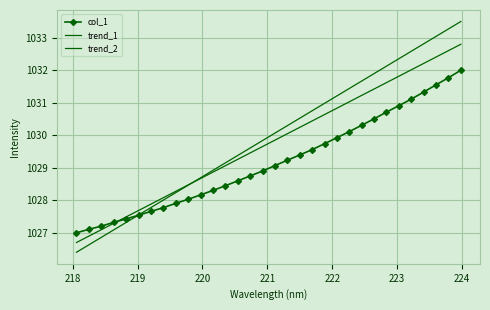

How many lines are shown in the chart?

3